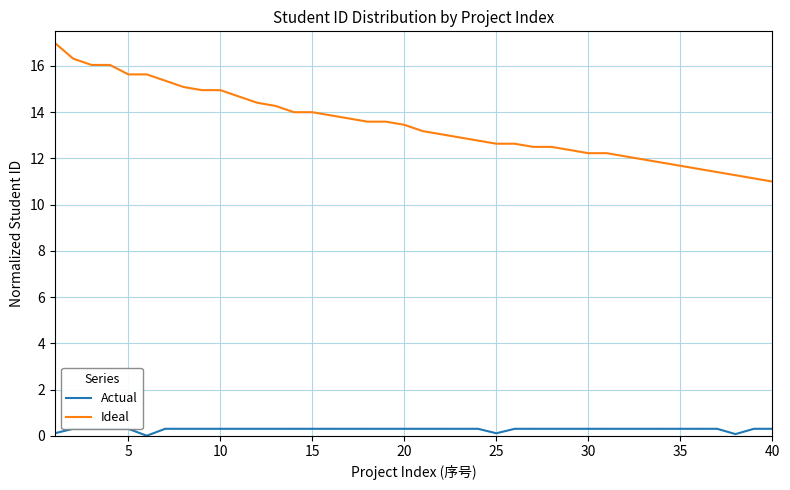

List the series in order of their overall mean, lowest first.

Actual, Ideal